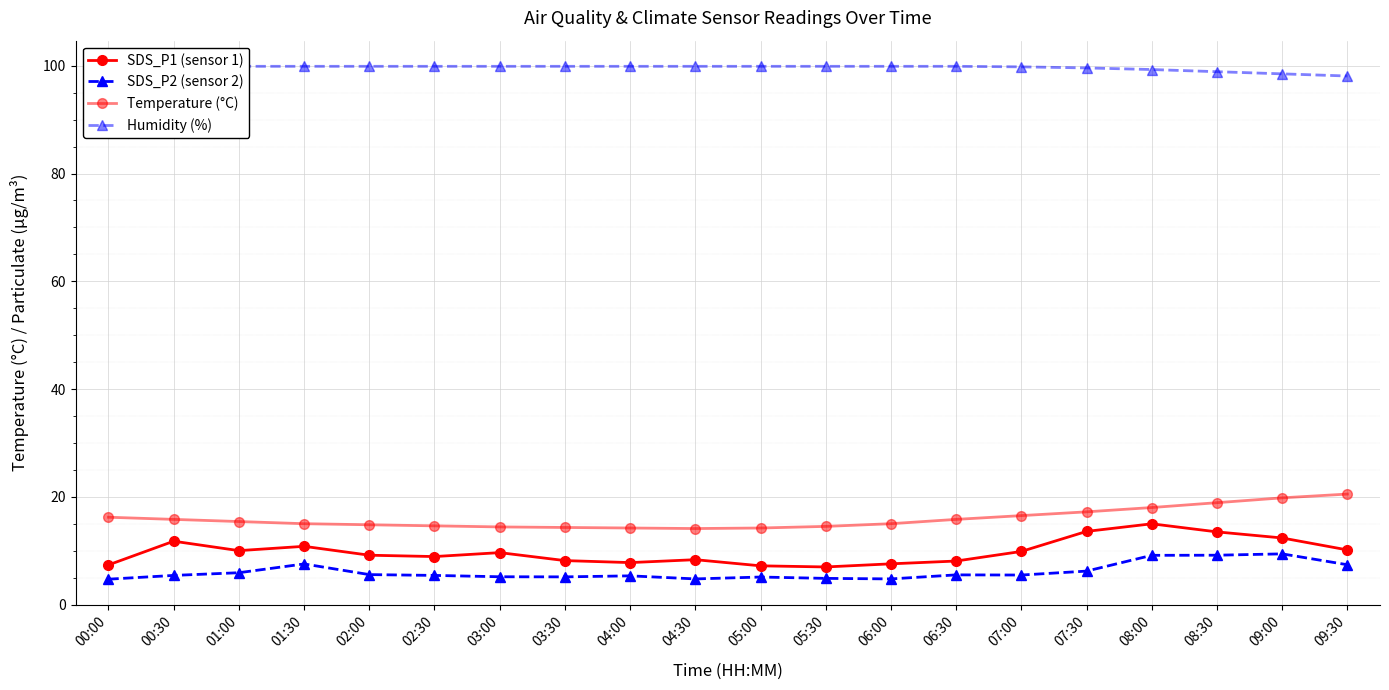

Is it true that SDS_P1 (sensor 1) equals 7.8 at 04:00?

True